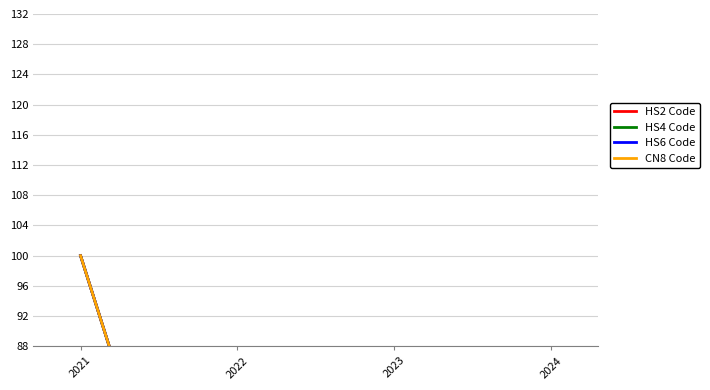

What are all the series names shown in the legend?

HS2 Code, HS4 Code, HS6 Code, CN8 Code